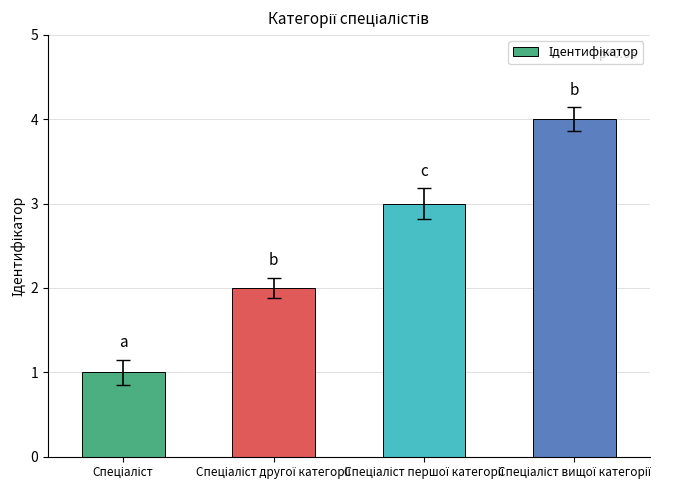

What is the difference between the maximum and minimum values?

3